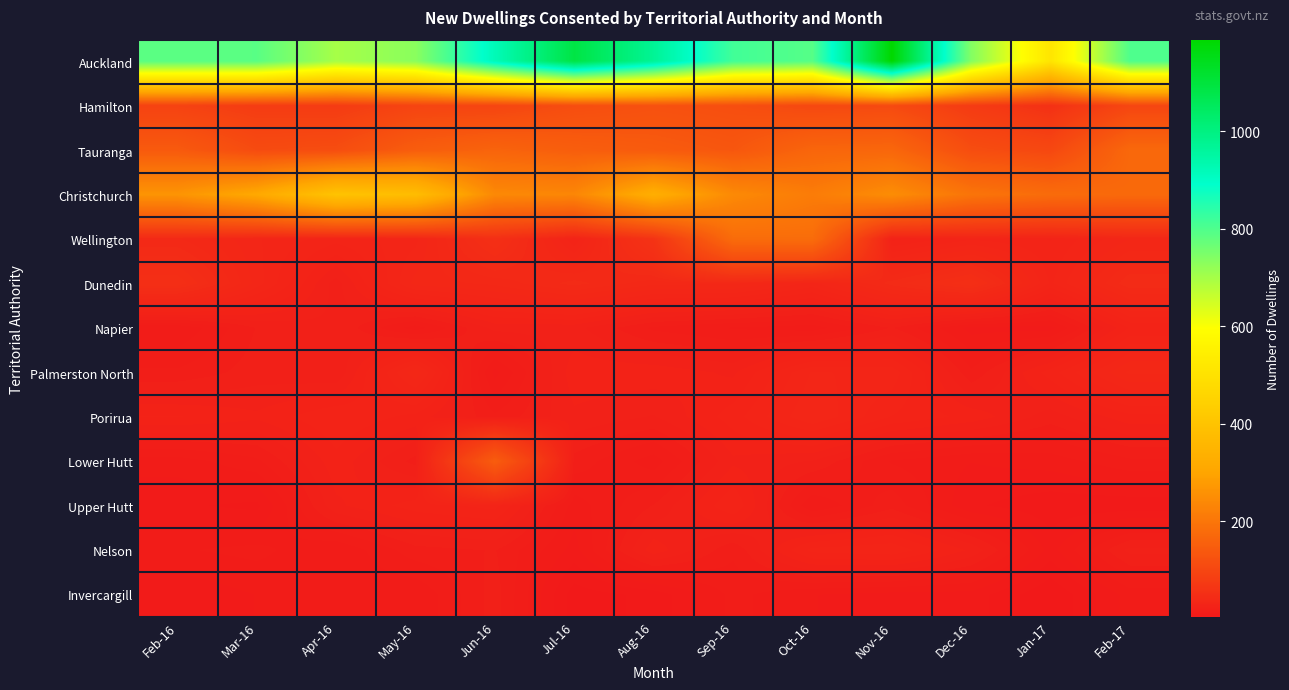

How many distinct data groups are displayed?

13